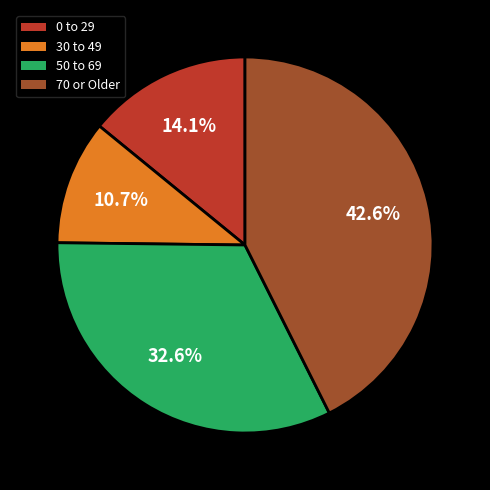

Between 70 or Older and 30 to 49, which is larger?

70 or Older